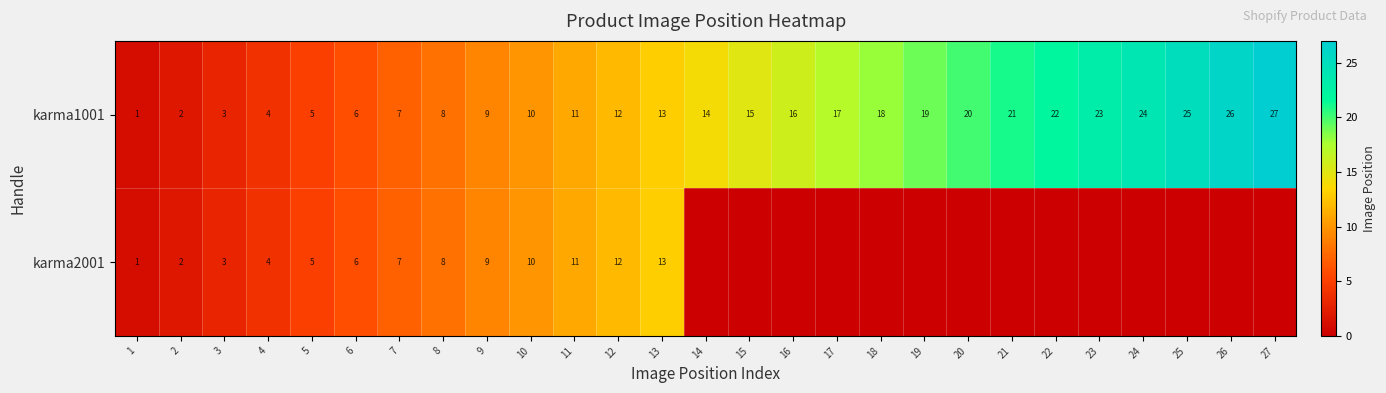

What is the average value of the karma1001 series?

14